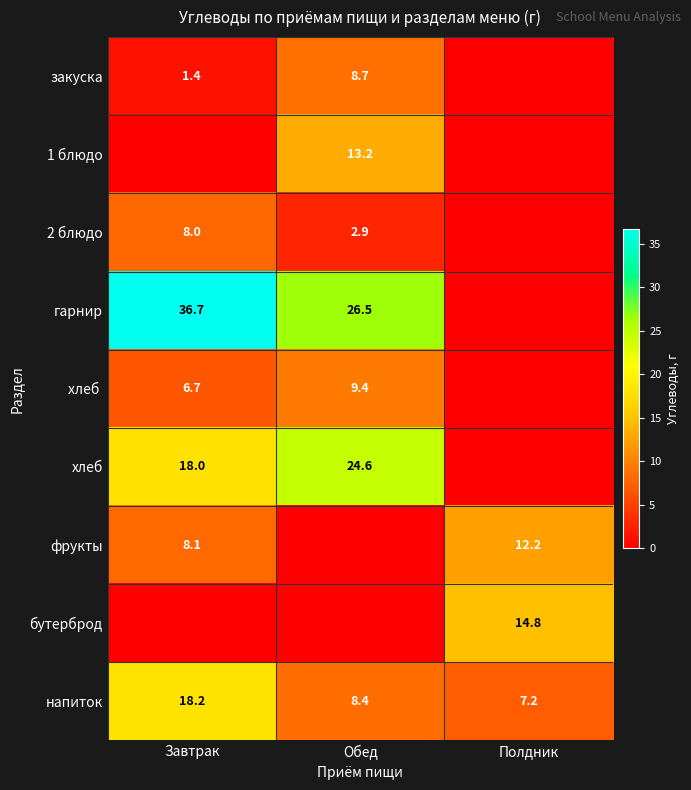

What is the spread (max minus min) of values at Полдник?

14.8